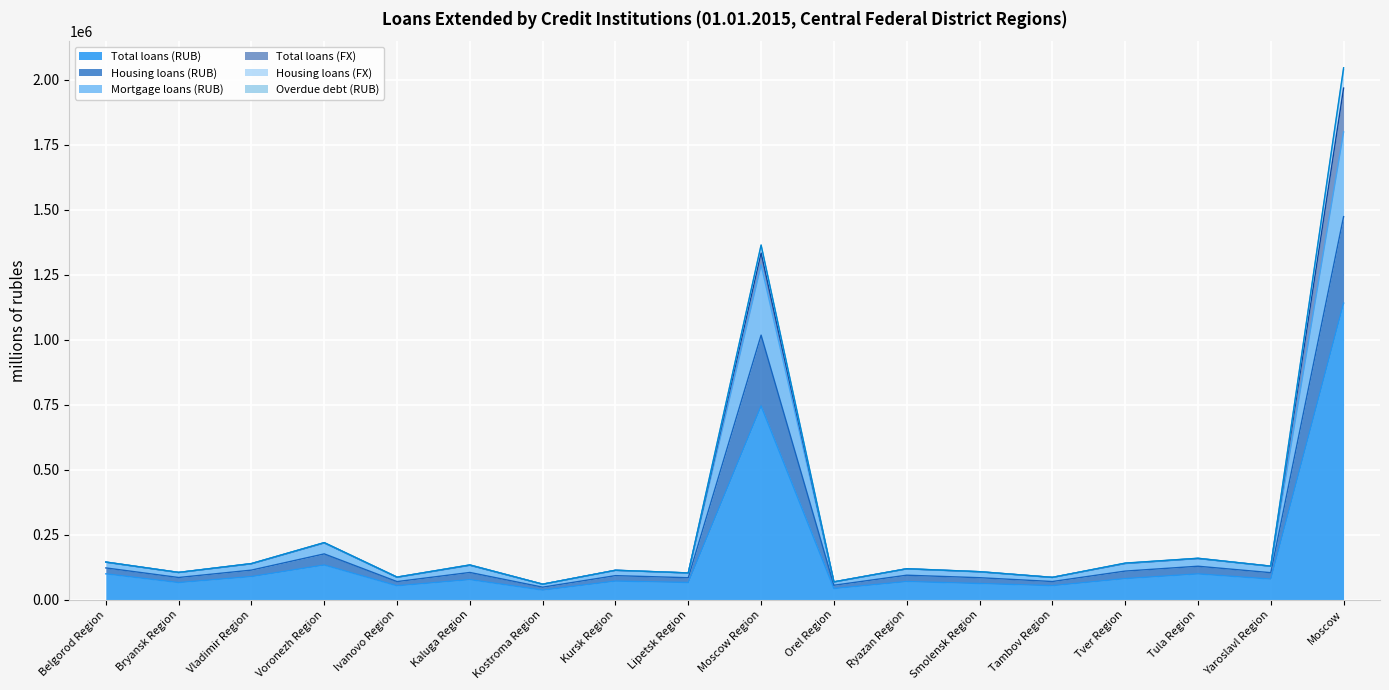

What is the label of the 9th point from the right?

Moscow Region